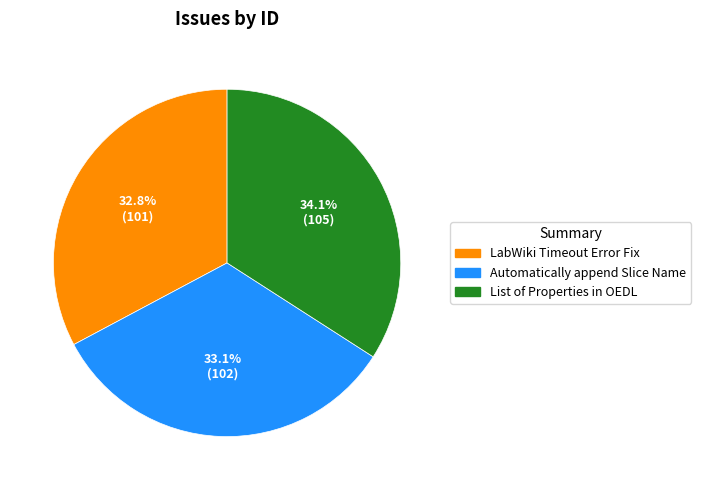

To the nearest percent, what is the difference between the largest and smallest slice percentages?

1%